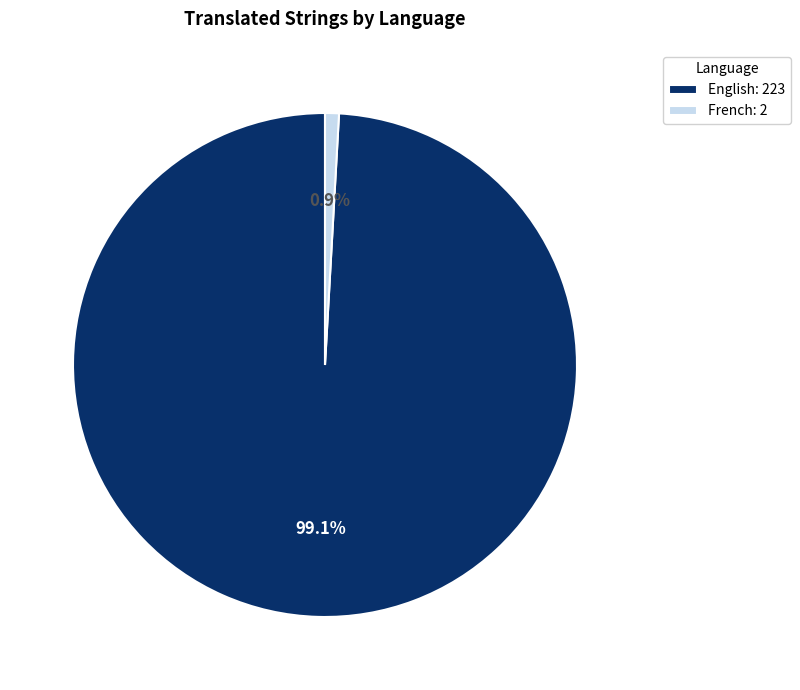

Count the number of slices in the pie.

2